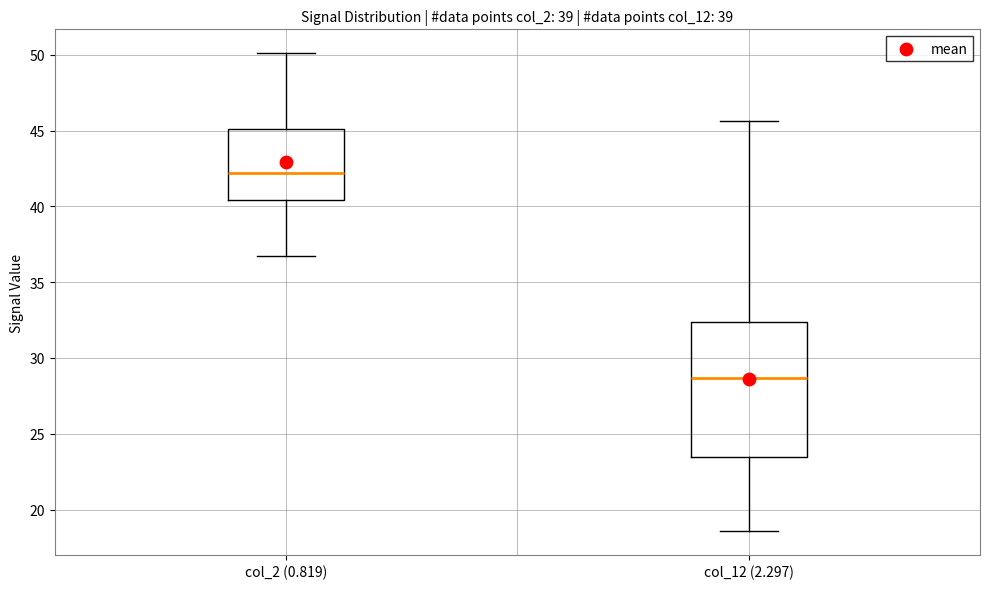

Reading left to right, read every box against the y-axis: the position of its median line, the range the box covers, and the ends of its whiskers. The values are not printed on the chart, so give them approximately, as read against the axis.

col_2 (0.819): median 42.0, box 40.5 to 45.0, whiskers 36.5 to 50.0
col_12 (2.297): median 28.5, box 23.5 to 32.5, whiskers 18.5 to 45.5